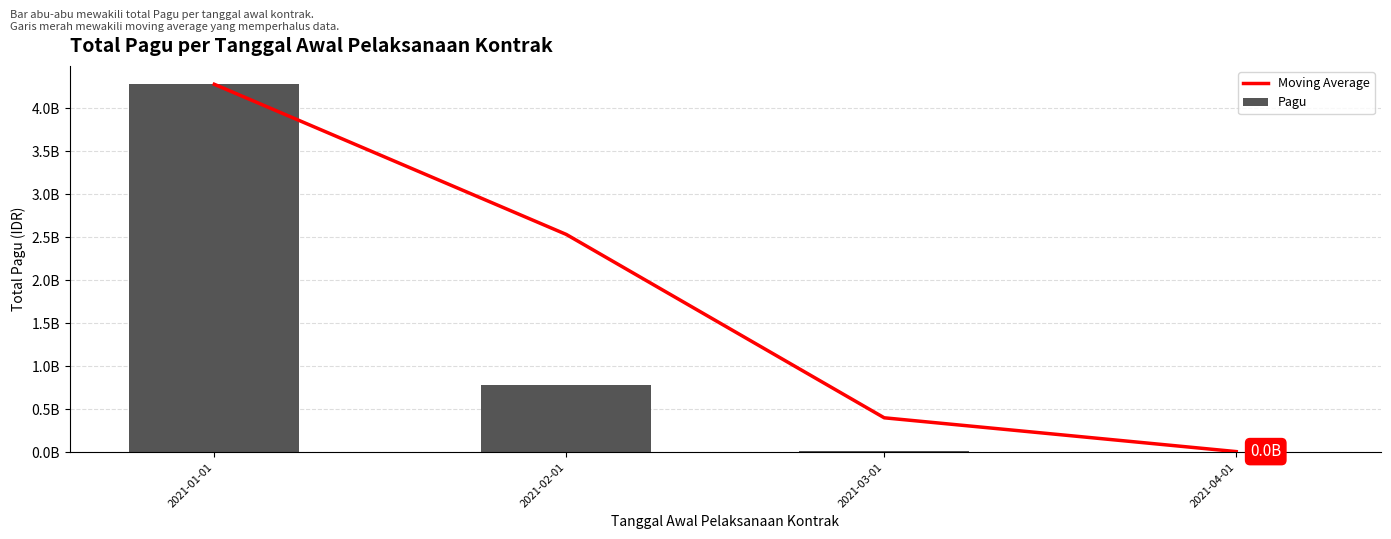

True or false: Moving Average has a value of 4278591913.0 at 2021-01-01.

True